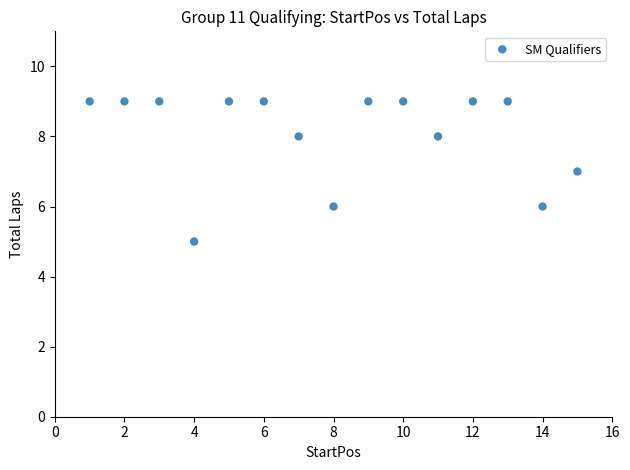

What is the range of Y values (max minus min)?

4